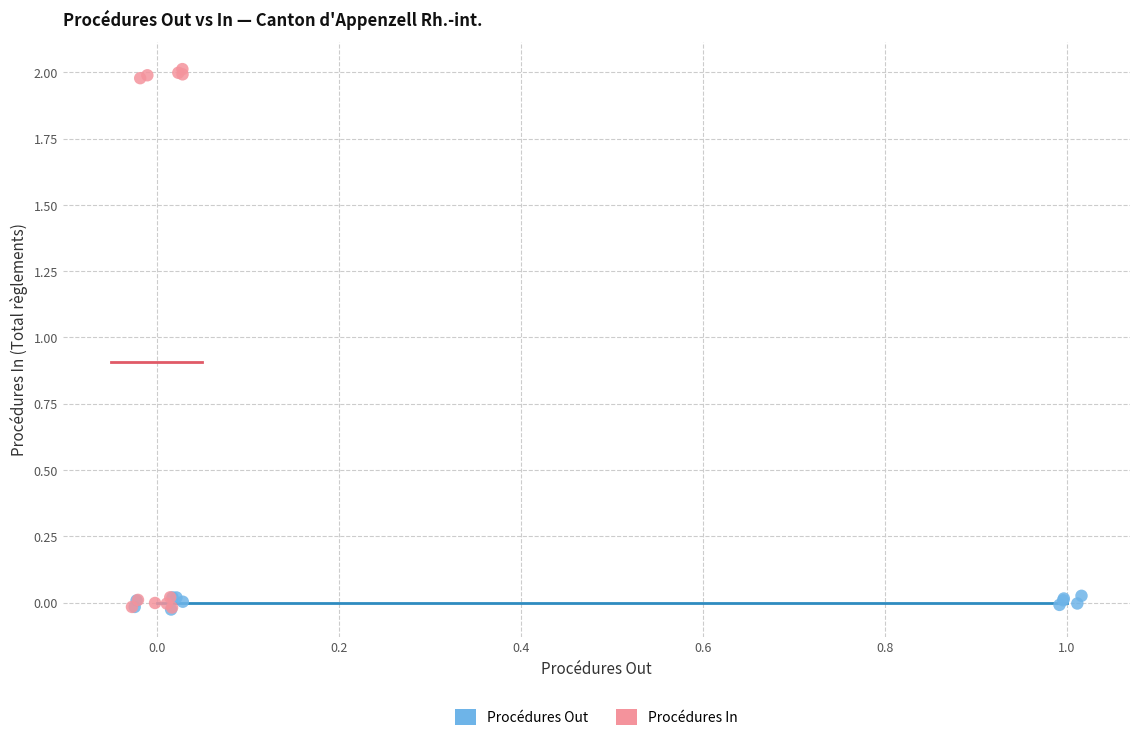

Which series reaches the maximum Y coordinate?

Procédures In